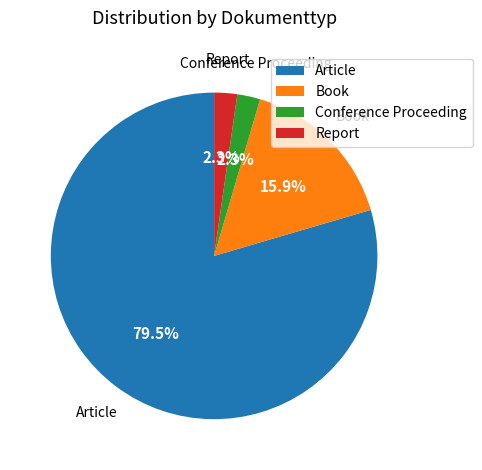

Do Book and Report together represent more than half of the pie?

No